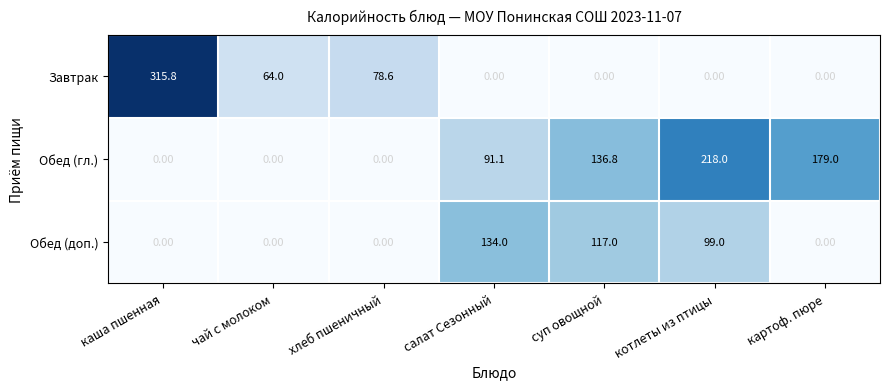

Where is Обед (гл.) nearest to the value 109?

салат Сезонный